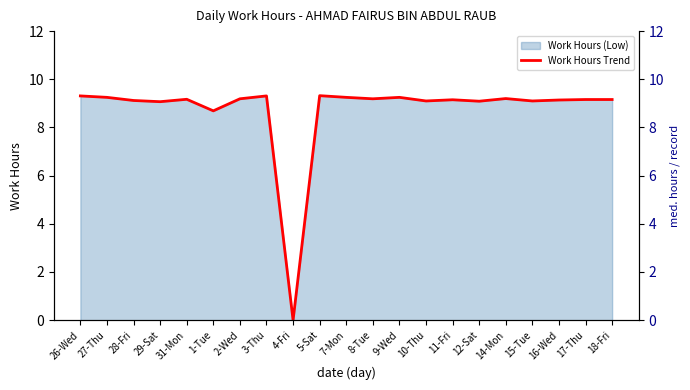

The chart shows a value of 9.2 at 11-Fri. True or false?

True